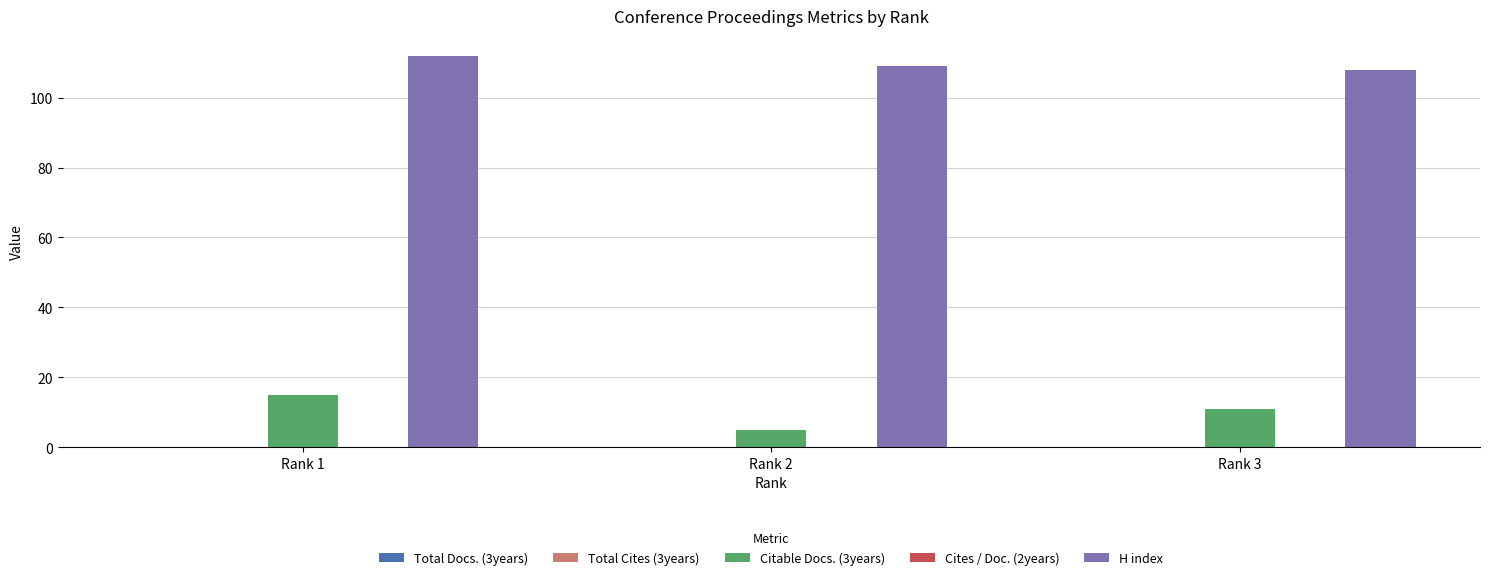

List the labels in order of H index value, largest first.

Rank 1, Rank 2, Rank 3